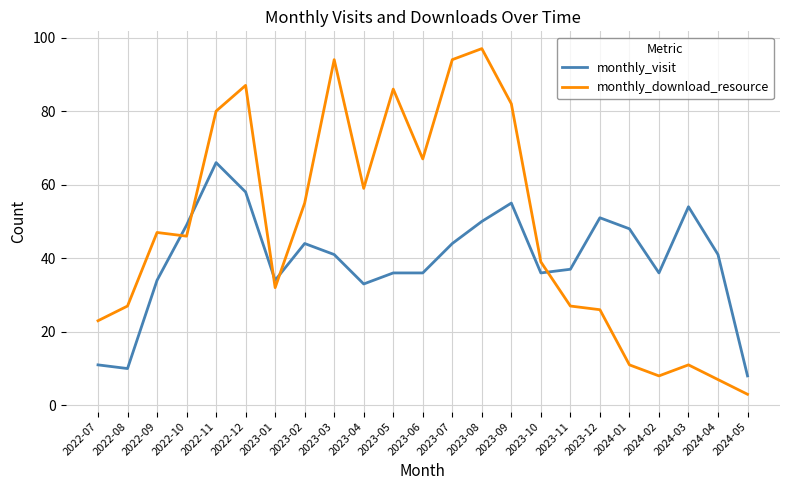

What position from the right is 2023-02?

16